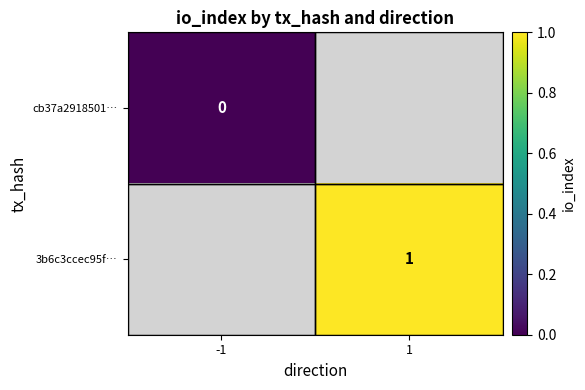

What is the greatest value displayed?

1.0